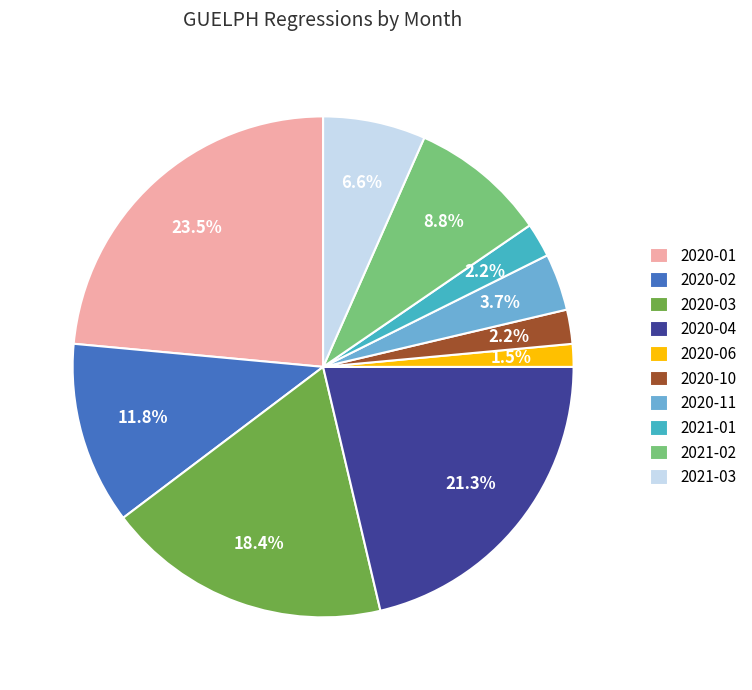

Which category has the biggest portion of the pie?

2020-01